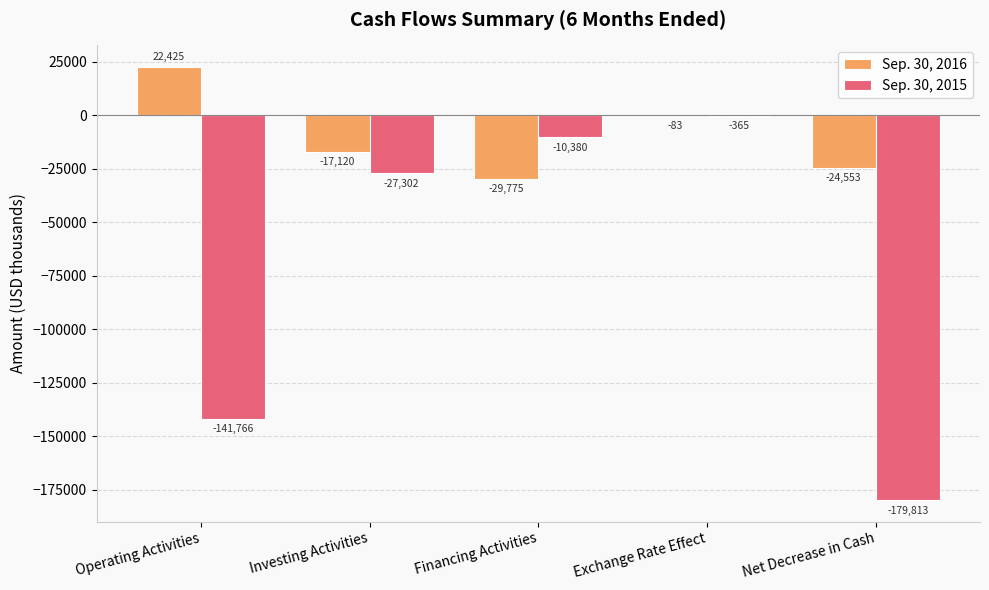

How many Sep. 30, 2016 values are between -24553 and -83?

3